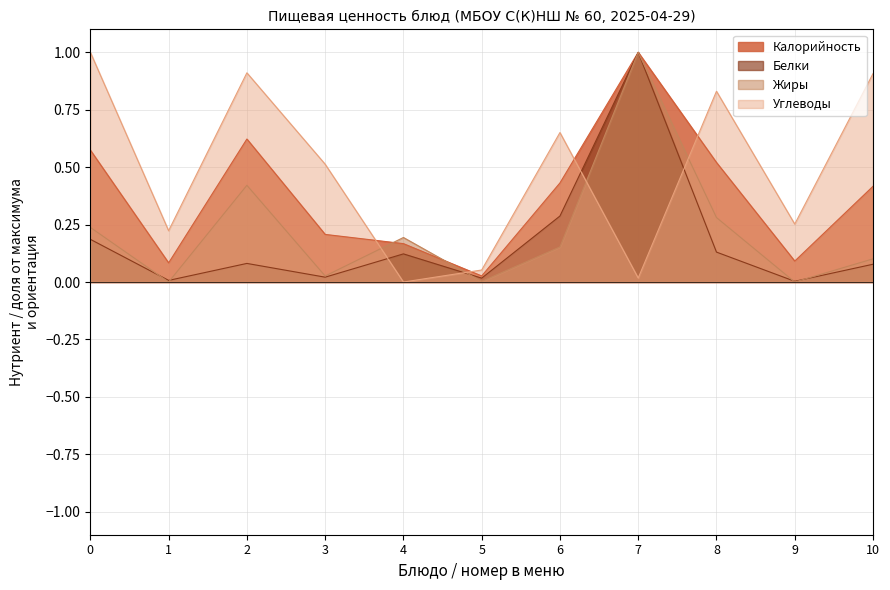

In Белки, how many points are higher than both neighbors (excluding endpoints)?

3